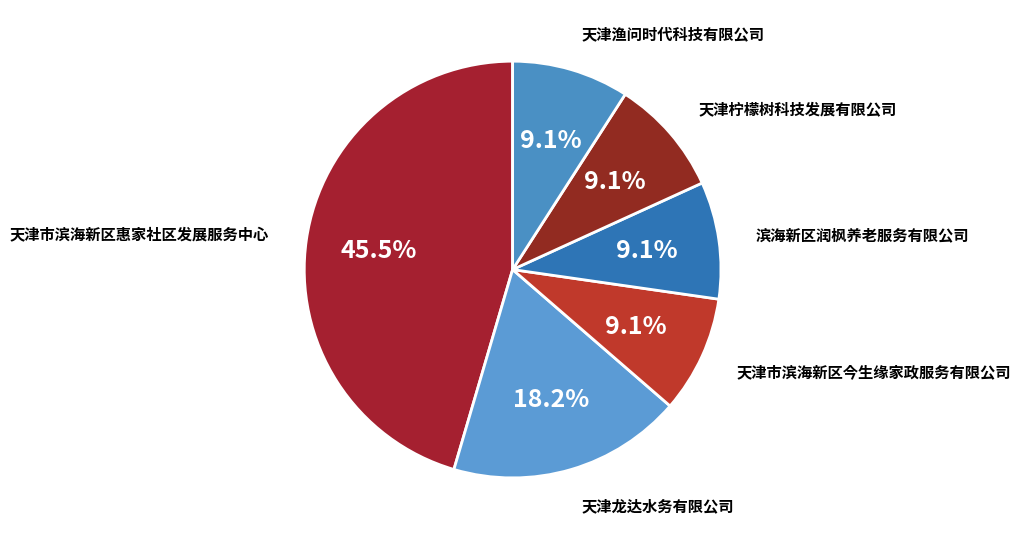

Combined, do 天津市滨海新区惠家社区发展服务中心 and 天津市滨海新区今生缘家政服务有限公司 account for over 50%?

Yes